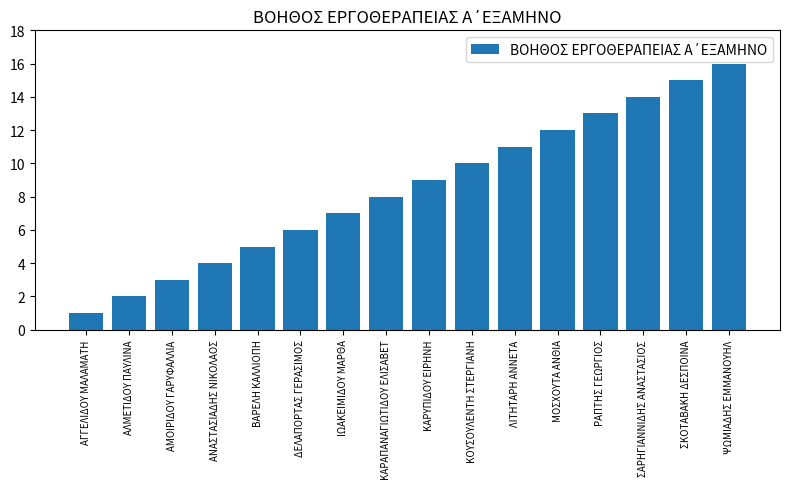

What is the change in value from ΚΑΡΥΠΙΔΟΥ ΕΙΡΗΝΗ to ΨΩΜΙΑΔΗΣ ΕΜΜΑΝΟΥΗΛ?

+7